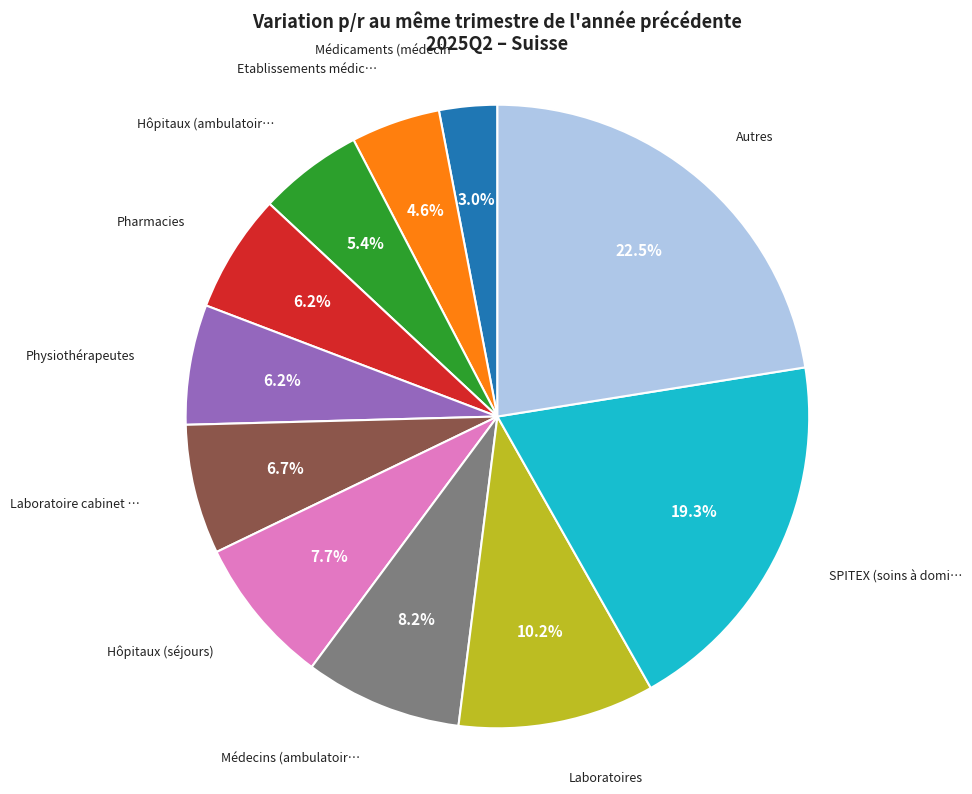

Is there a majority slice in this chart?

No